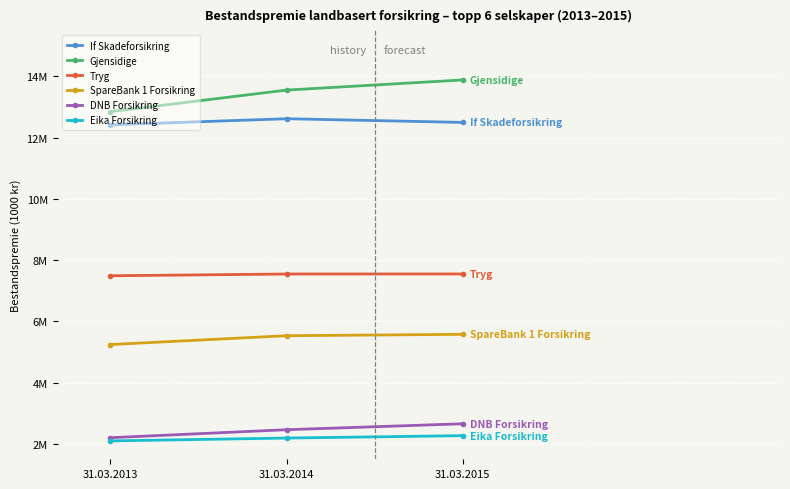

Count the If Skadeforsikring values in the range 12414096 to 12613418.

3